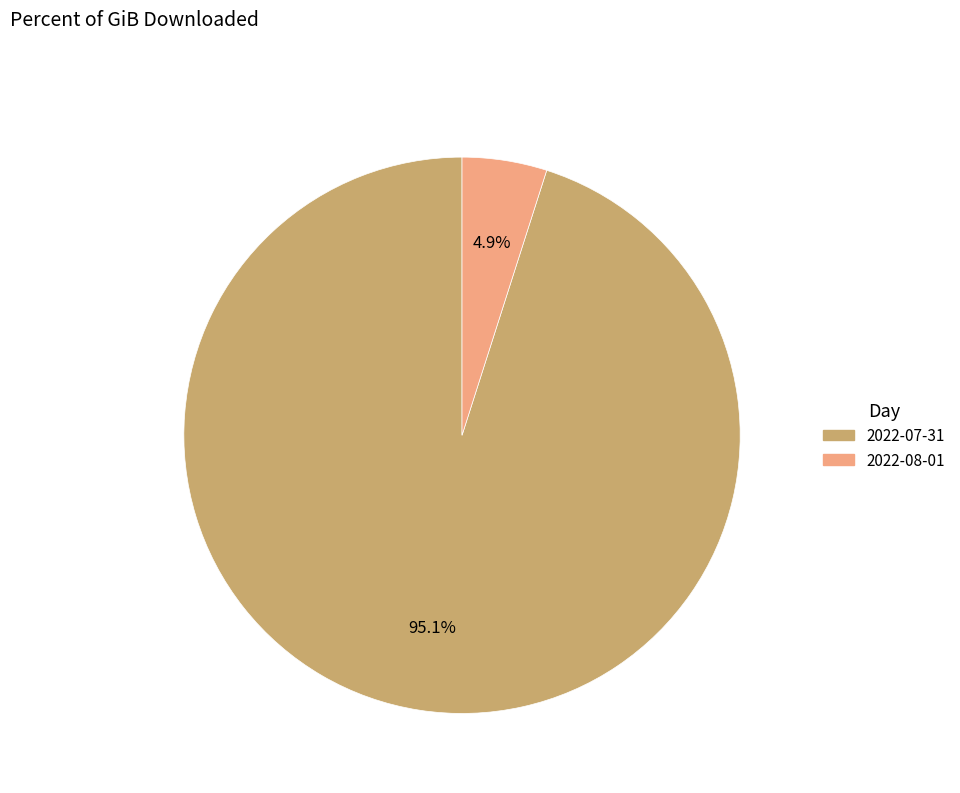

How many slices are in this pie chart?

2